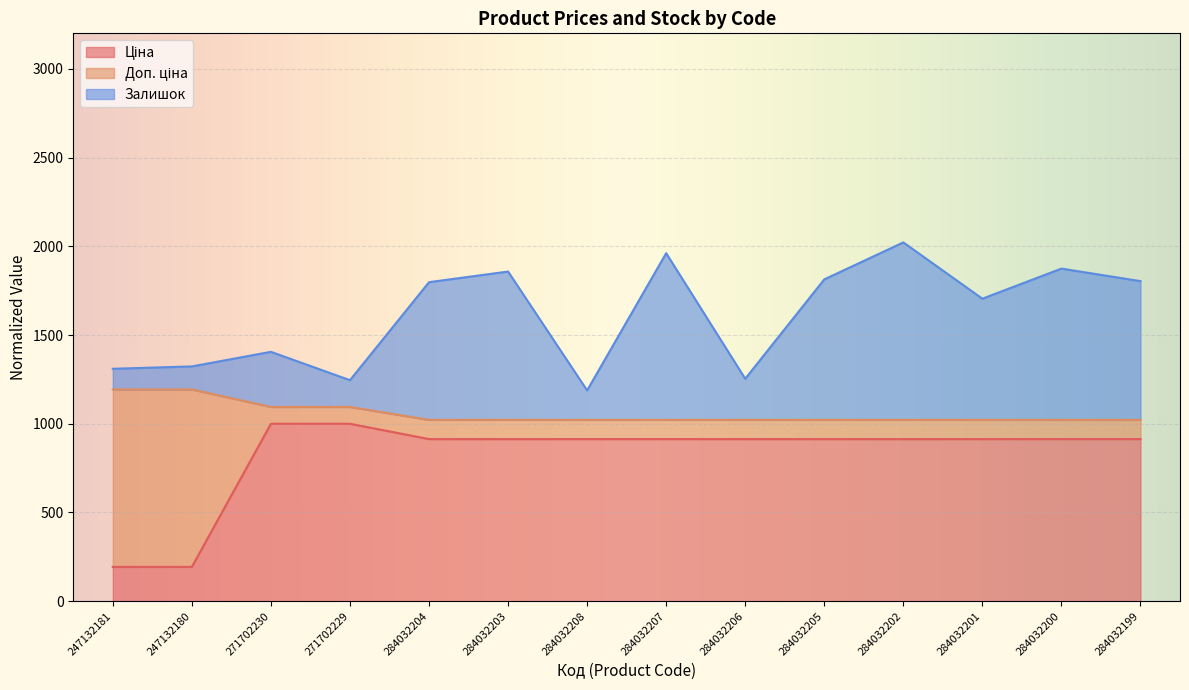

The value of Залишок at 271702229 is 2145.6. True or false?

False